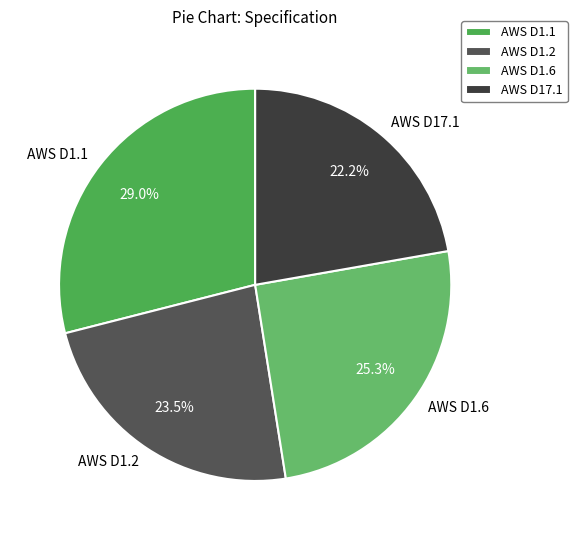

To the nearest percent, what is the average slice percentage?

25%